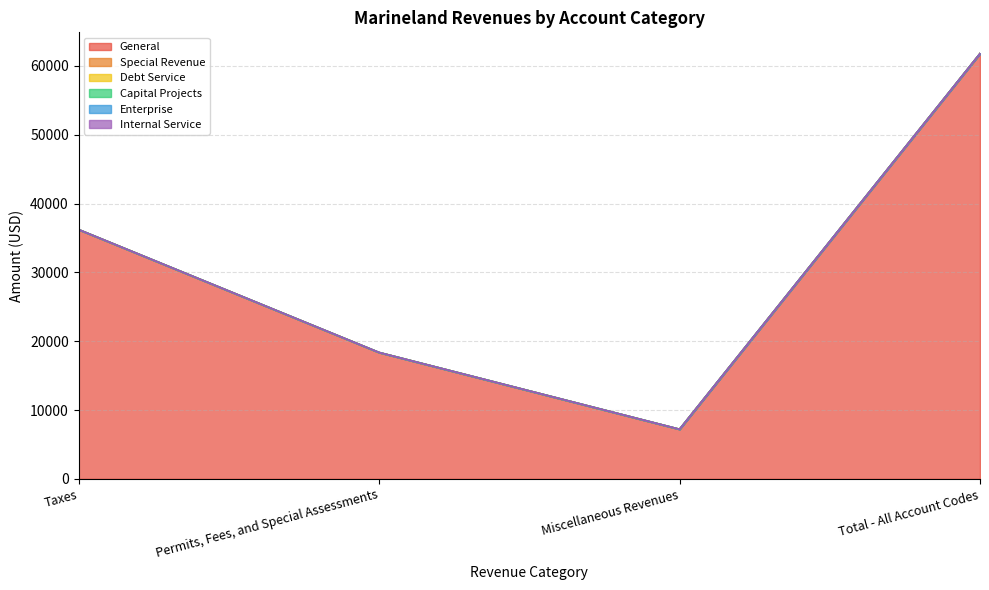

Does the chart have visible grid lines?

Yes